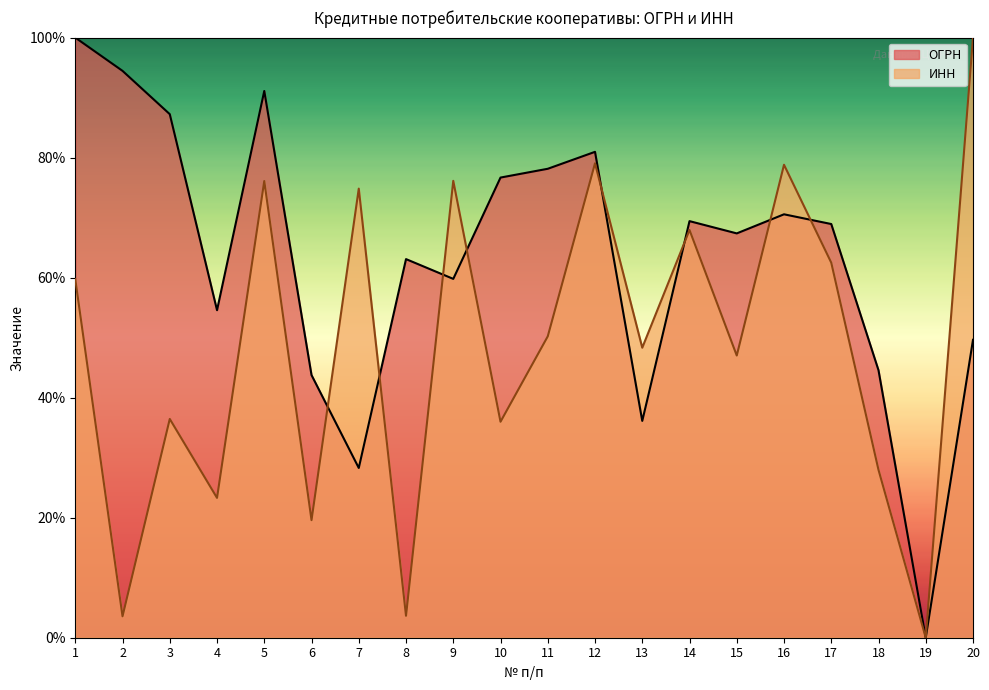

Does the chart display data point markers on the line(s)?

No